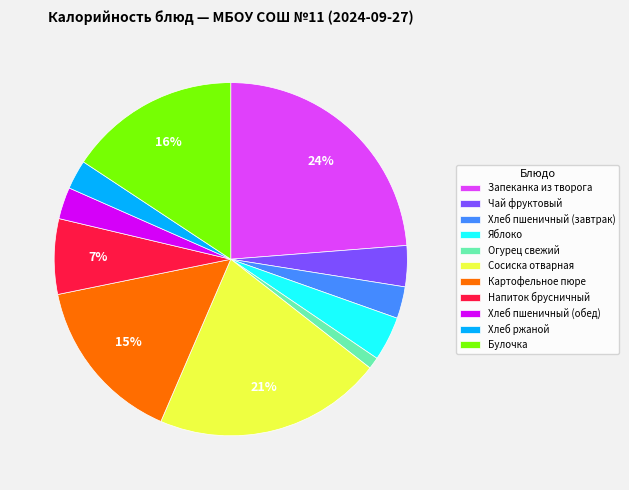

Which slice is the smallest?

Огурец свежий